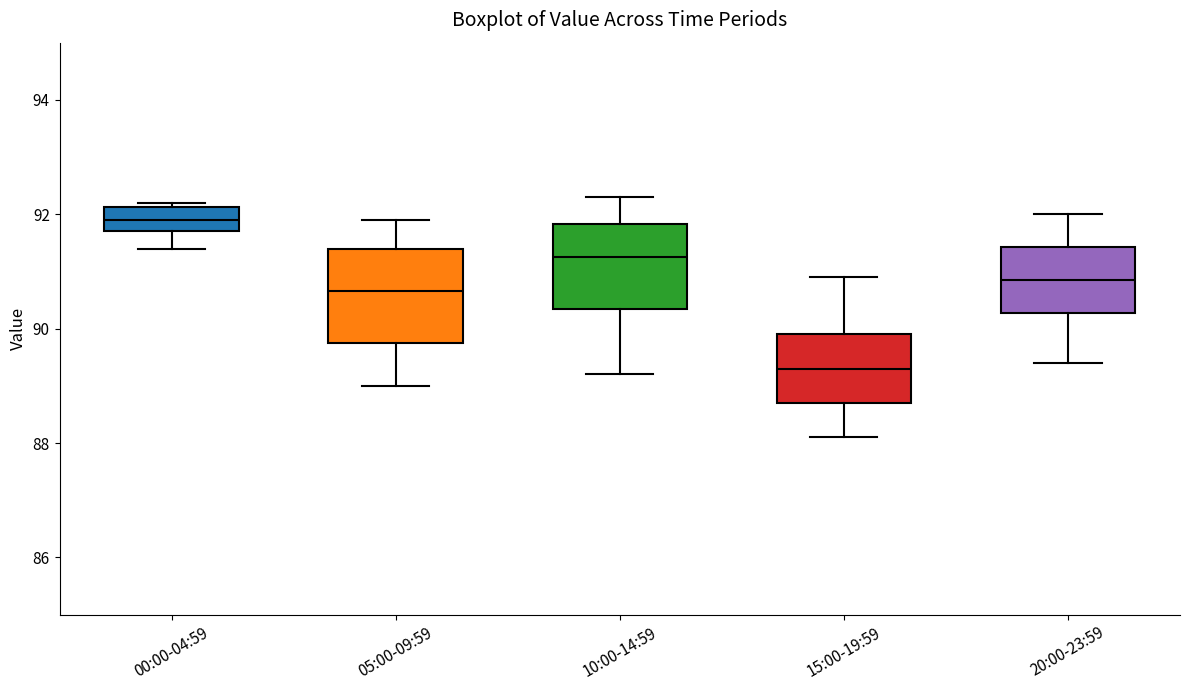

Reading left to right, read every box against the y-axis: the position of its median line, the range the box covers, and the ends of its whiskers. The values are not printed on the chart, so give them approximately, as read against the axis.

00:00-04:59: median 92.0, box 91.8 to 92.2, whiskers 91.4 to 92.2 (just above the box's upper edge)
05:00-09:59: median 90.6, box 89.8 to 91.4, whiskers 89.0 to 92.0
10:00-14:59: median 91.2, box 90.4 to 91.8, whiskers 89.2 to 92.4
15:00-19:59: median 89.4, box 88.8 to 90.0, whiskers 88.2 to 91.0
20:00-23:59: median 90.8, box 90.2 to 91.4, whiskers 89.4 to 92.0